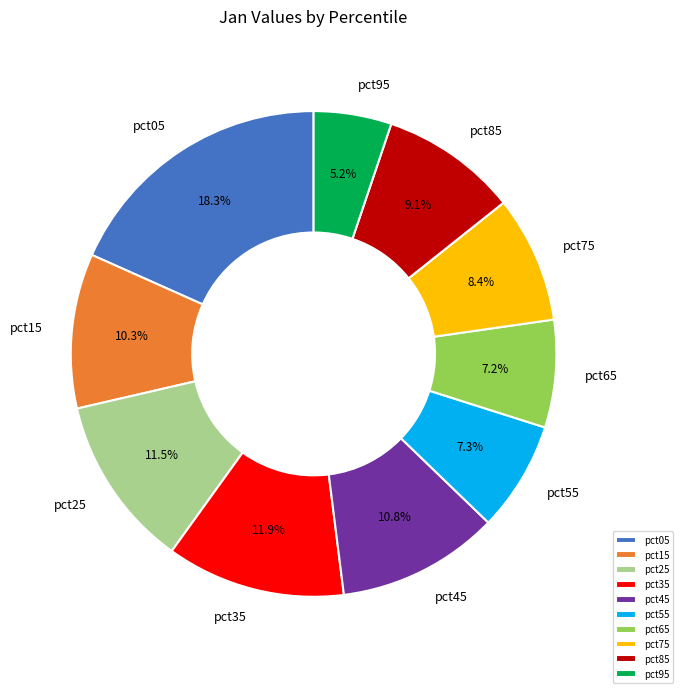

What percentage is the pct75 slice, to the nearest percent?

8%